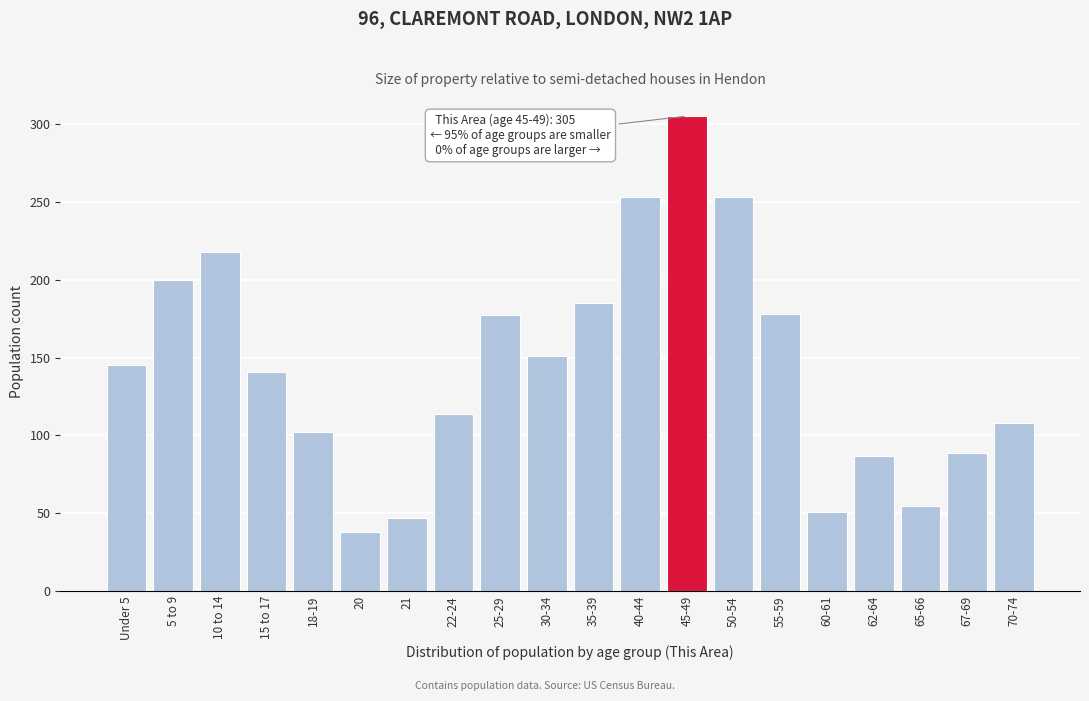

What is the difference between the maximum and minimum values?

267